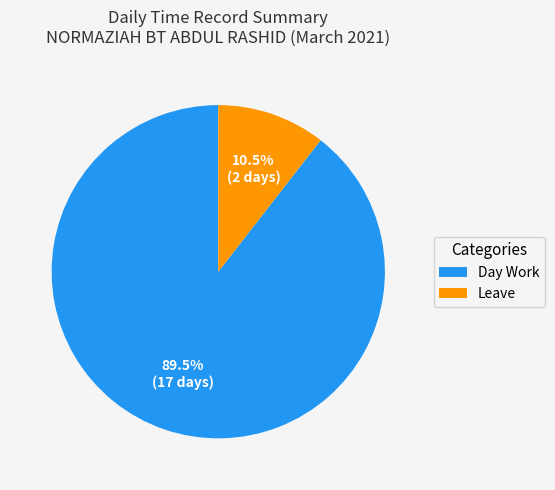

How many segments does this pie chart have?

2